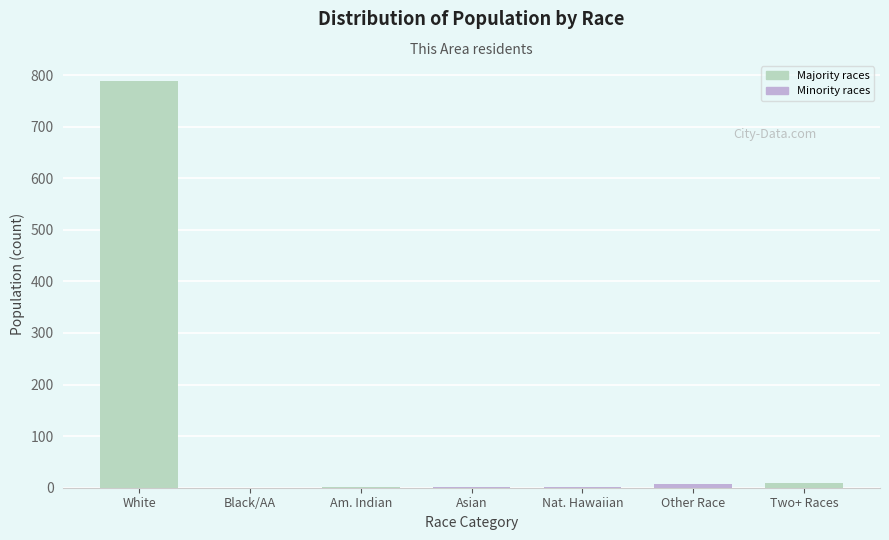

Which category has the highest value across all series?

White